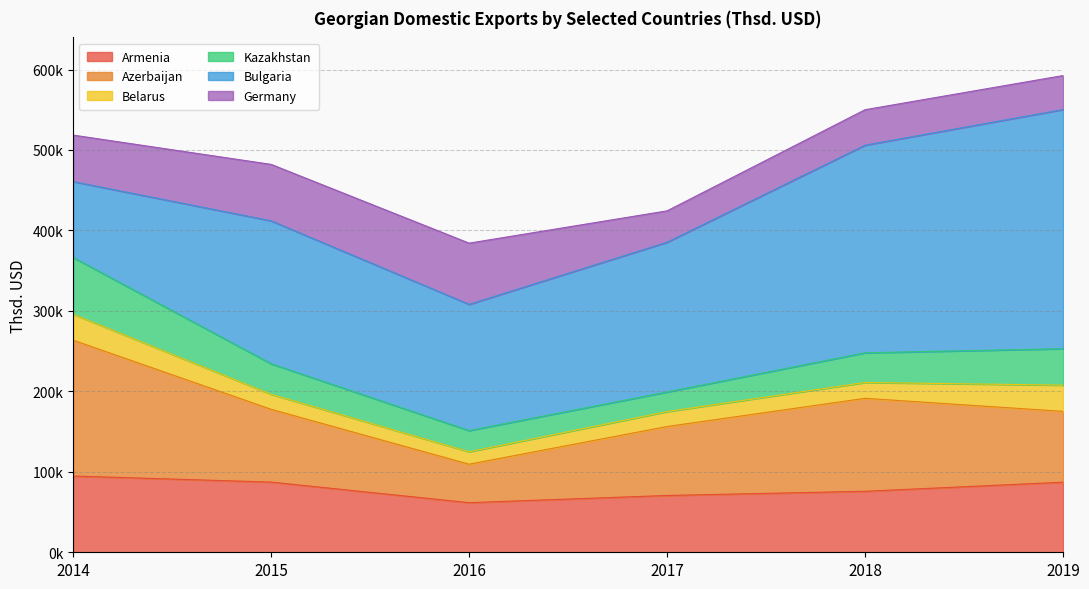

What is the spread (max minus min) of values at 2016?

141413.5